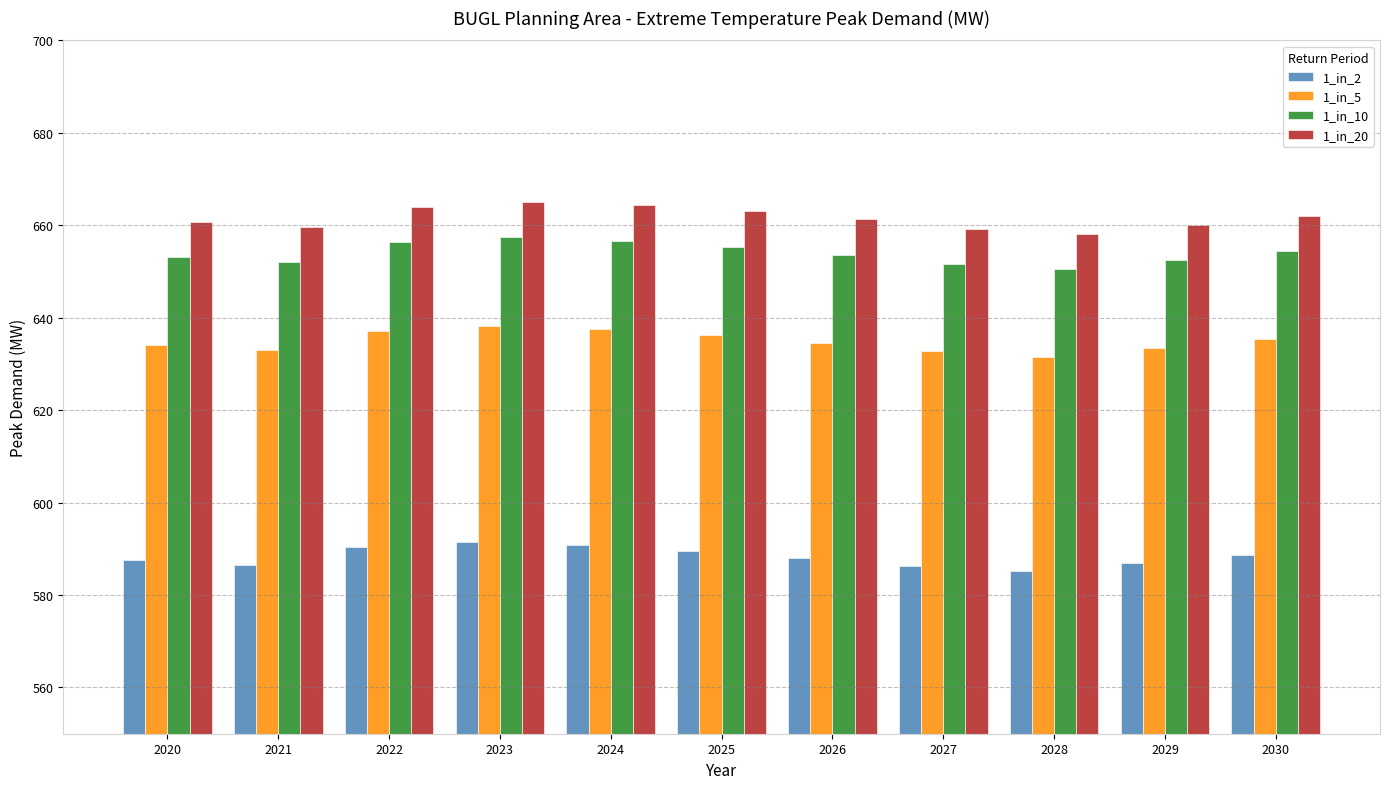

True or false: 1_in_10 has a value of 654.4 at 2030.

True